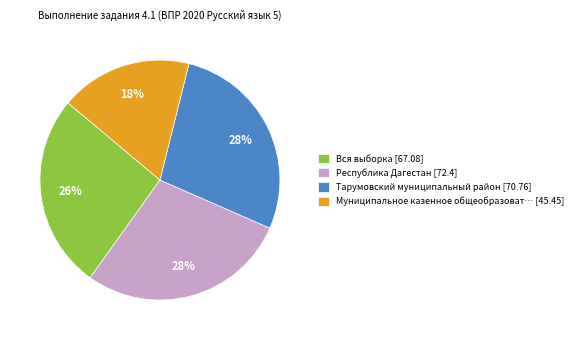

Do Муниципальное казенное общеобразоват… [45.45] and Республика Дагестан [72.4] together represent more than half of the pie?

No